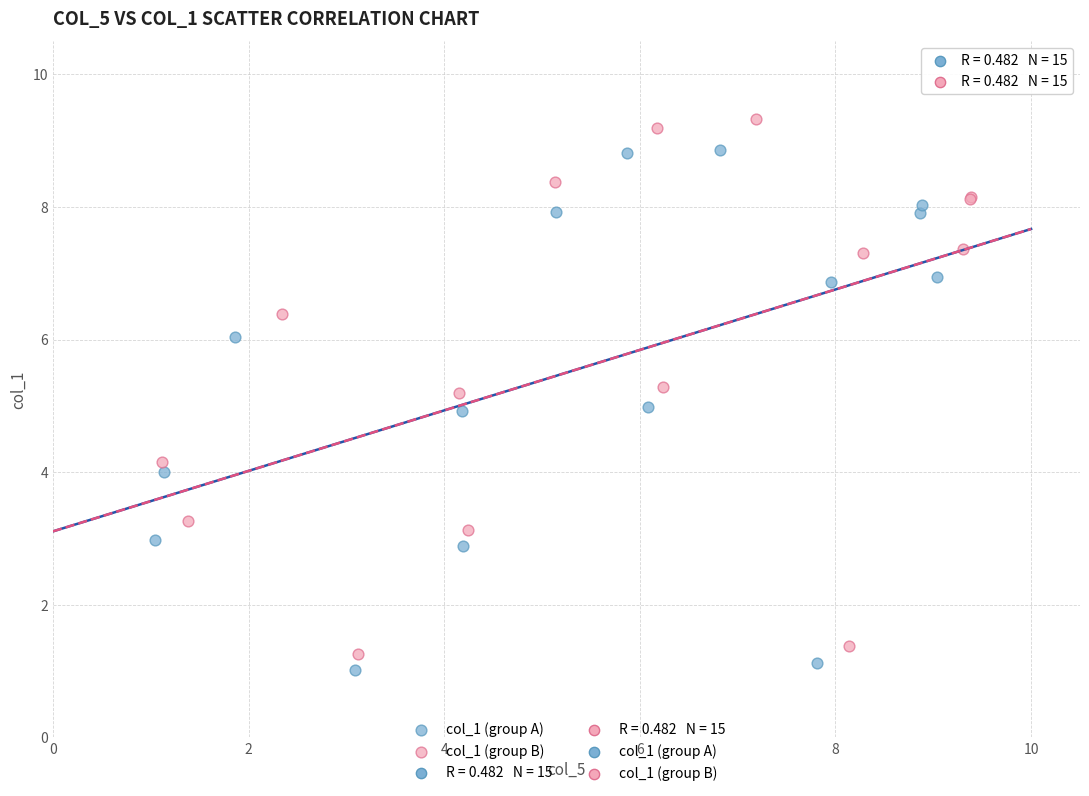

Which series reaches the maximum Y coordinate?

col_1 (group B)